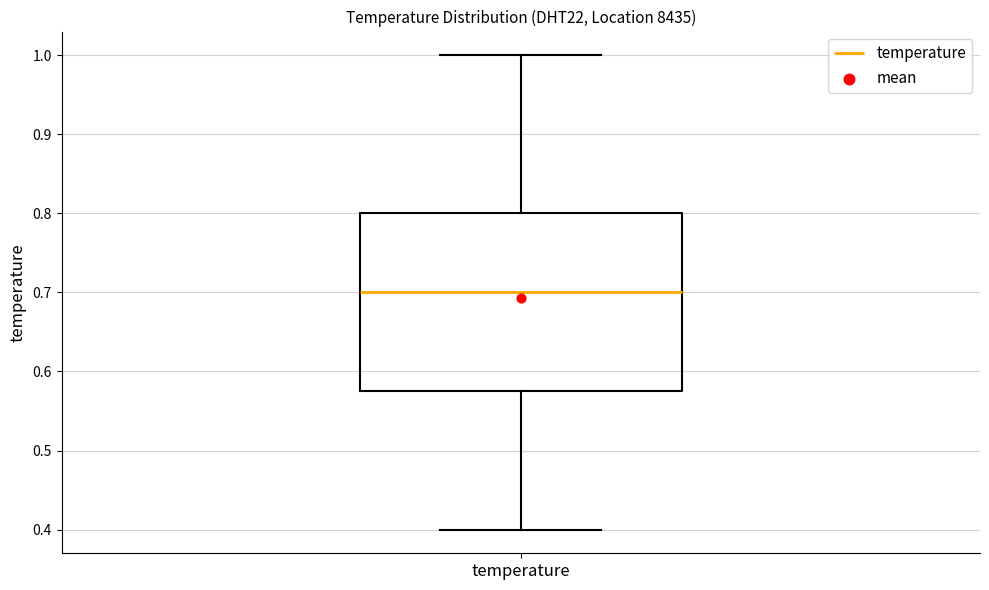

Where does the upper whisker of the box for temperature end on the y-axis? The values are not printed on the chart, so give them approximately, as read against the axis.

1.00